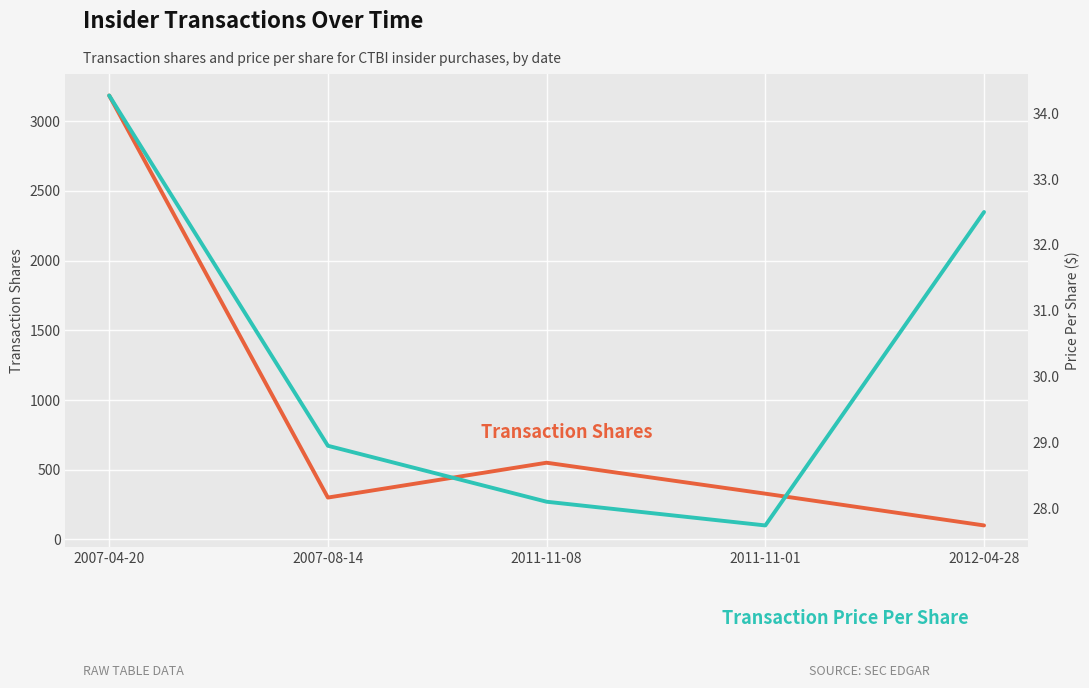

Rank the series by their maximum value, from highest to lowest.

Transaction Shares, Transaction Price Per Share